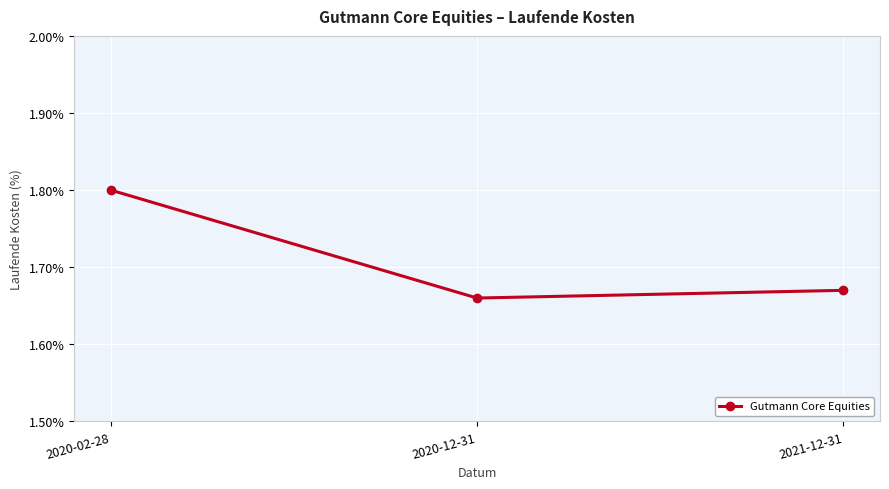

What position from the right is 2020-12-31?

2